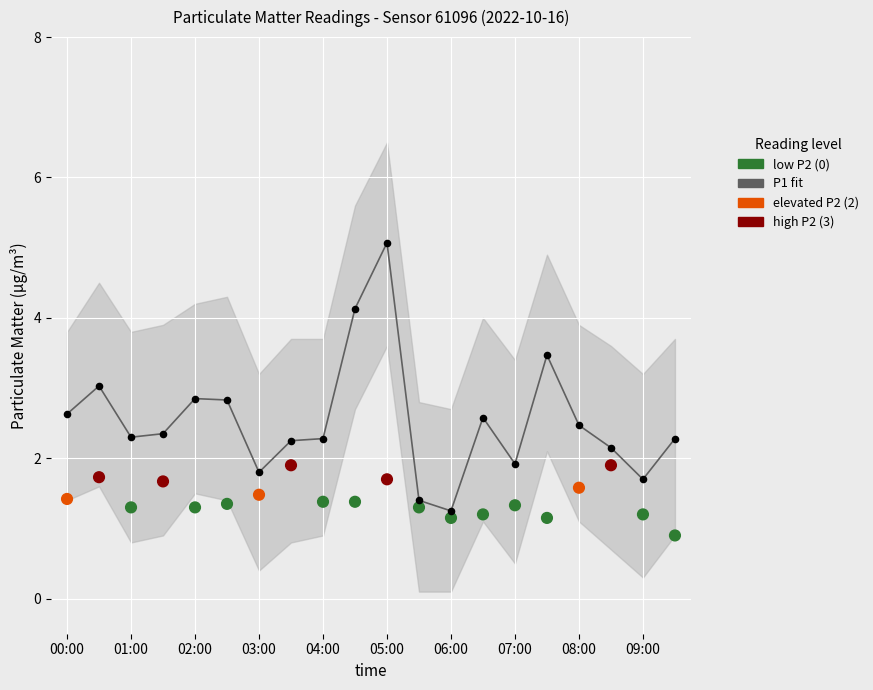

At which category is the sum across all series the highest?

05:00